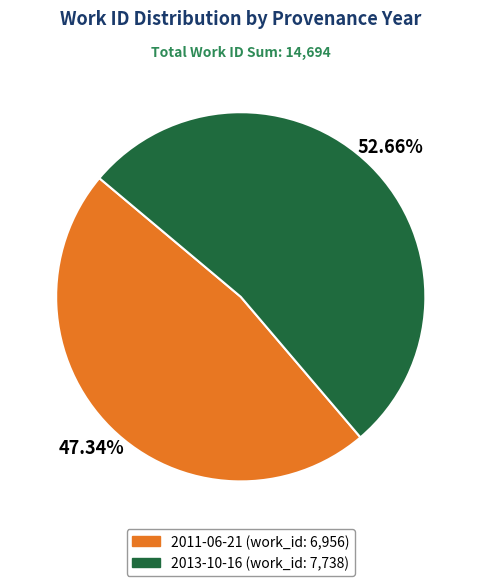

To the nearest percent, what is the difference between the largest and smallest slice percentages?

5%